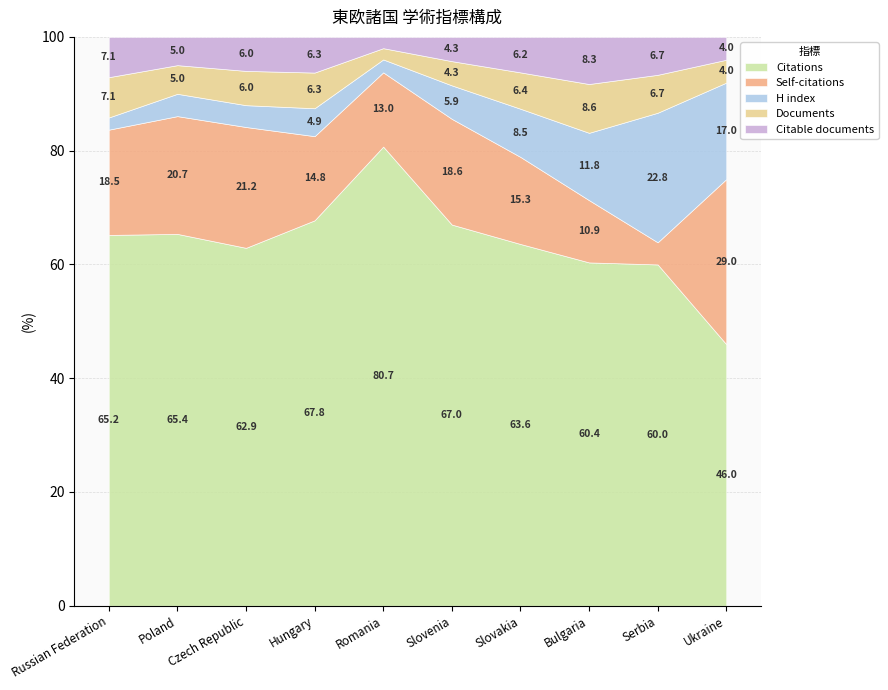

Which series has the widest spread of values?

Citations